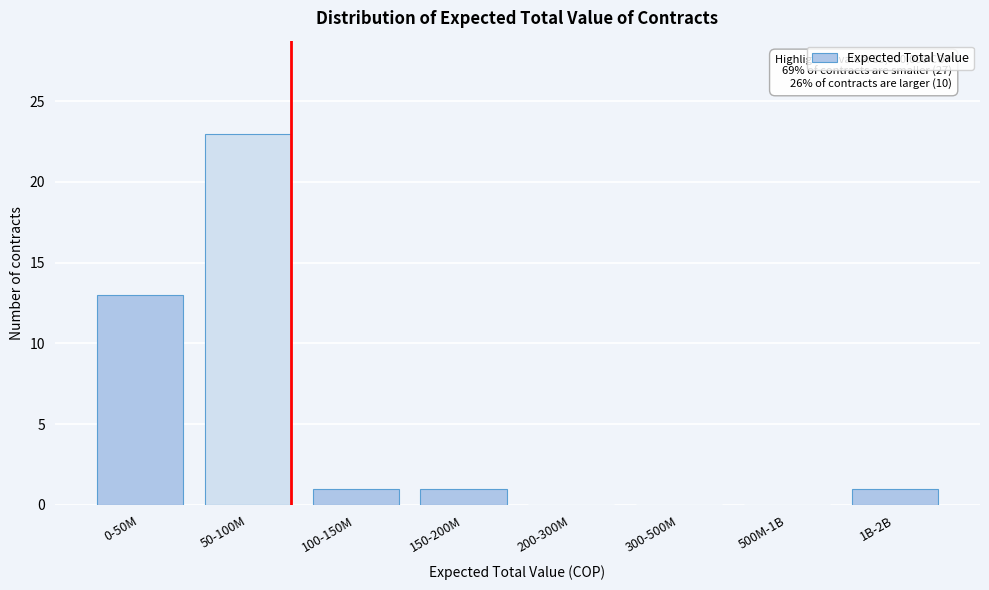

Reading left to right, what are all the values shown in this chart?

0-50M=13	50-100M=23	100-150M=1	150-200M=1	200-300M=0	300-500M=0	500M-1B=0	1B-2B=1